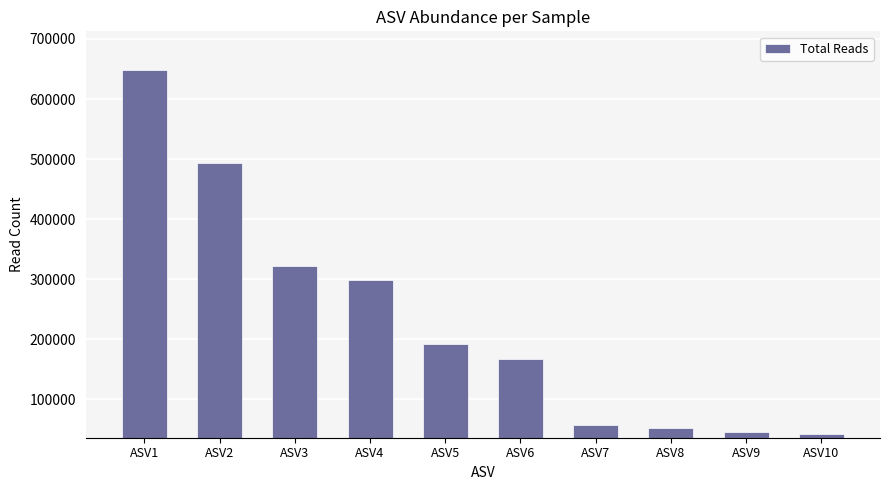

True or false: the data shows 25602 at ASV7.

False